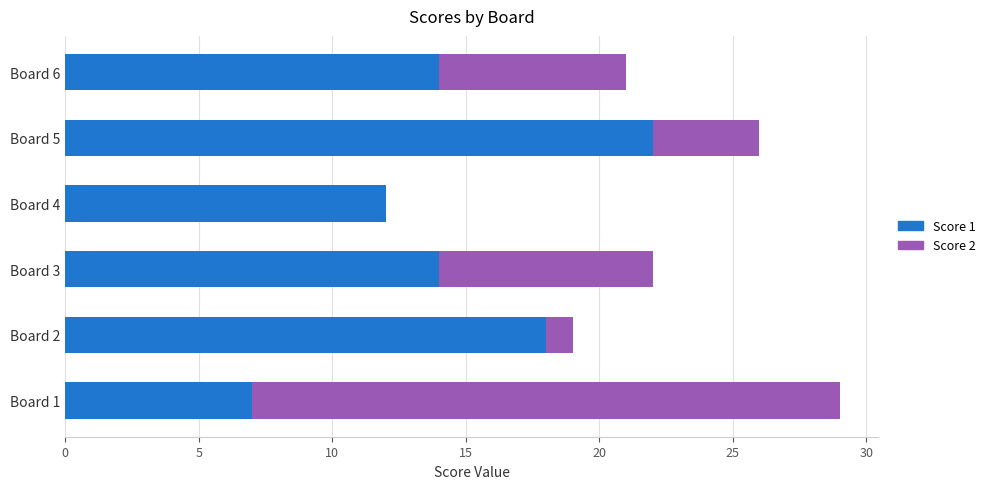

Is it true that Score 1 equals 19 at Board 4?

False